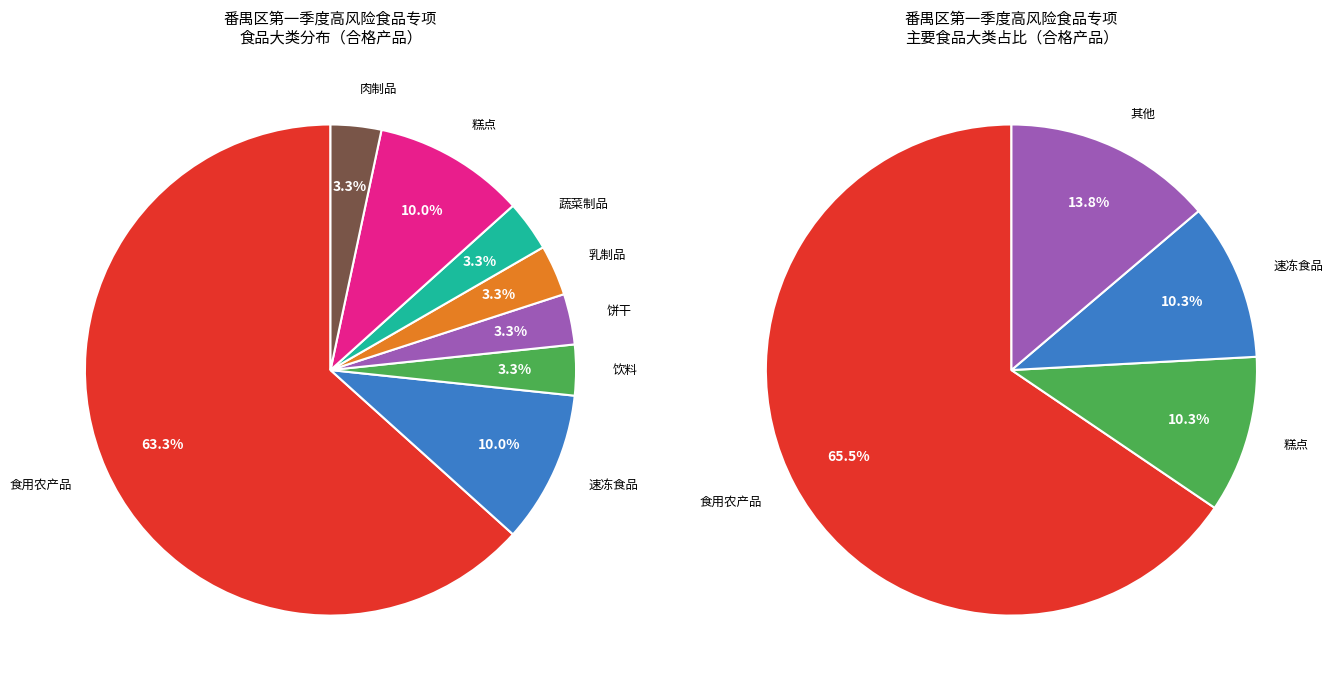

Rank the categories by value from lowest to highest.

饮料, 饼干, 乳制品, 蔬菜制品, 肉制品, 速冻食品, 糕点, 食用农产品